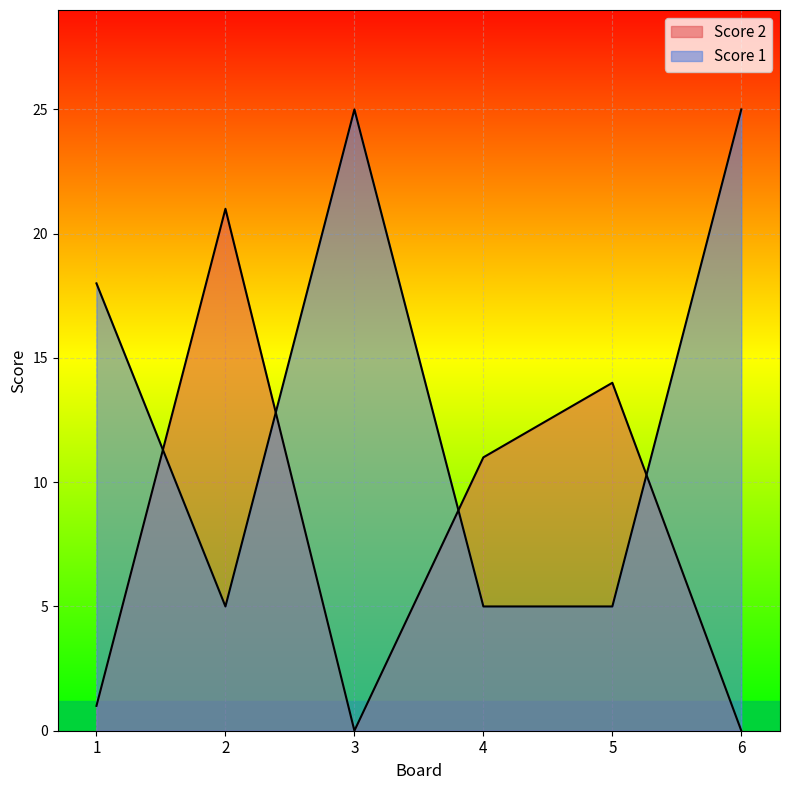

Reading right to left, transcribe all the data shown in this chart.

Score 2: 0	14	11	0	21	1
Score 1: 25	5	5	25	5	18